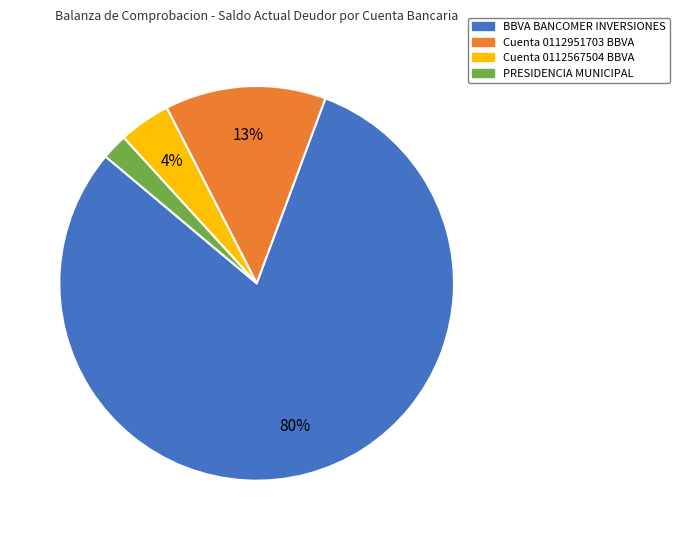

True or false: Cuenta 0112567504 BBVA accounts for 4% of the total.

True